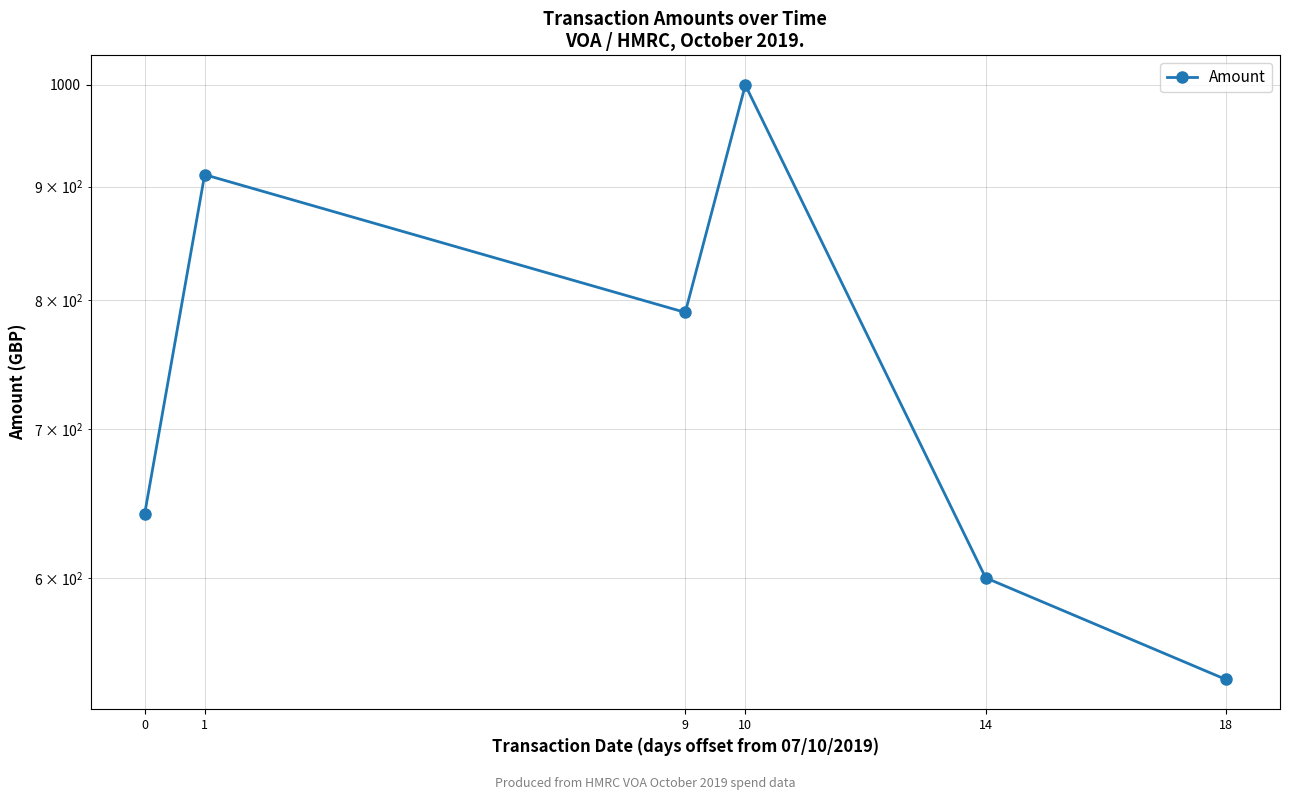

Reading left to right, list all the values displayed in this chart.

640.8	911.1	789.9	999.8	600.0	540.0